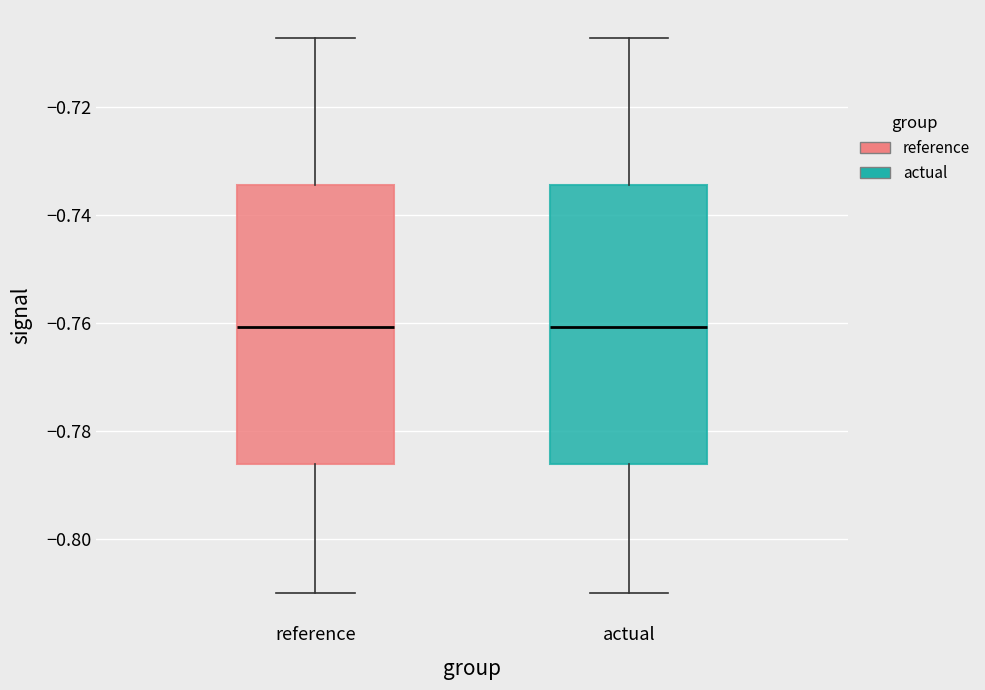

Where is the upper edge of the box for actual on the y-axis? The values are not printed on the chart, so give them approximately, as read against the axis.

-0.734